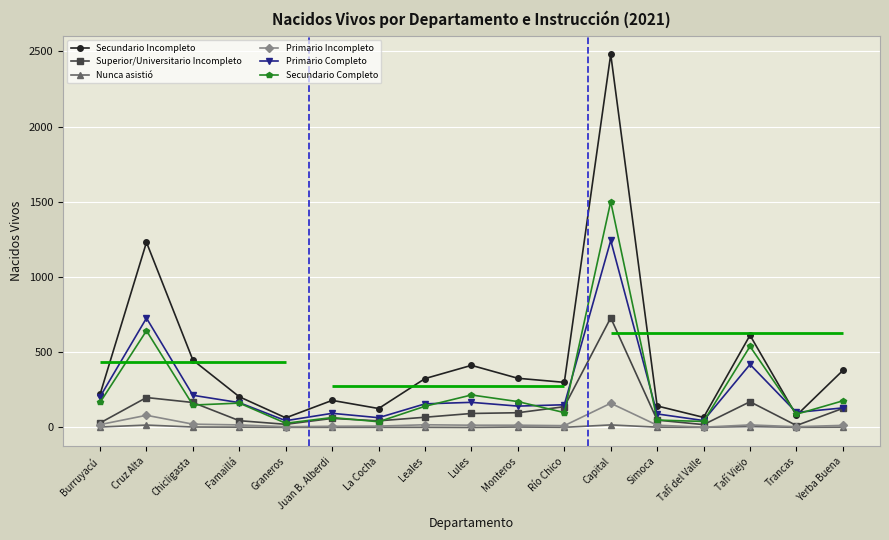

Is the value of Primario Incompleto at Trancas greater than the value of Secundario Incompleto at Simoca?

No